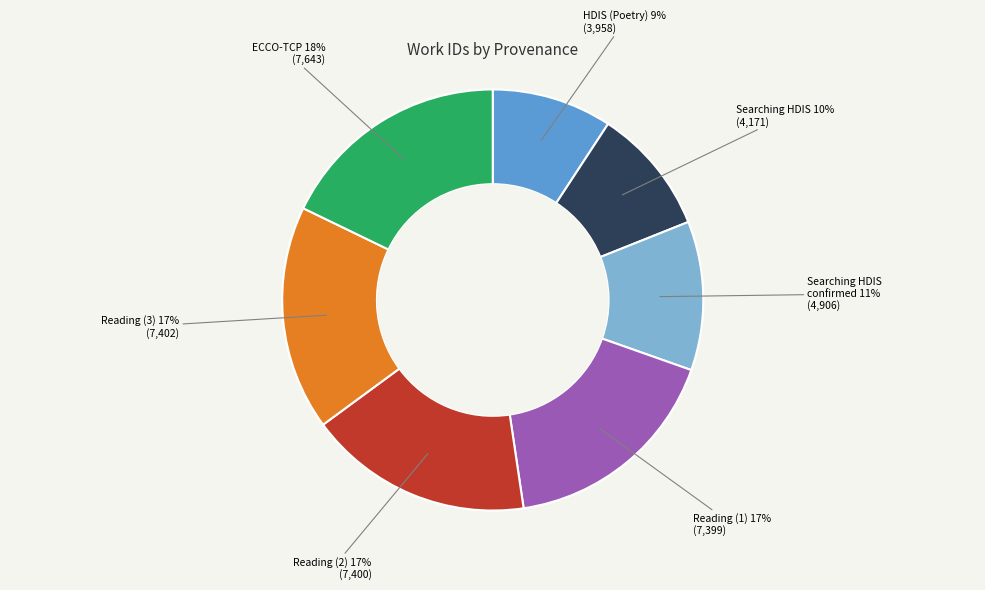

Count the number of slices in the pie.

7